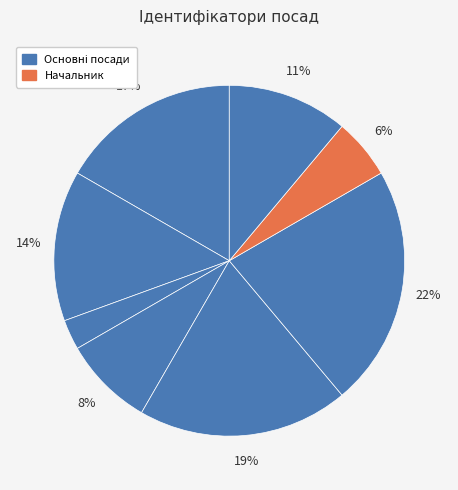

How many slices are in this pie chart?

8